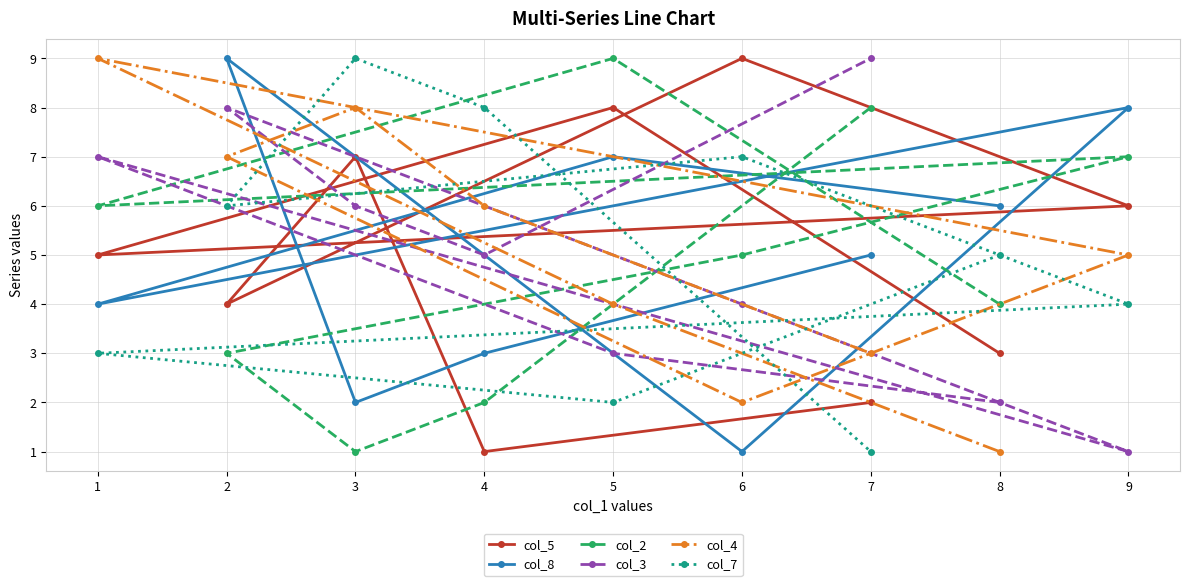

At which label is col_8 closest to 5?

7